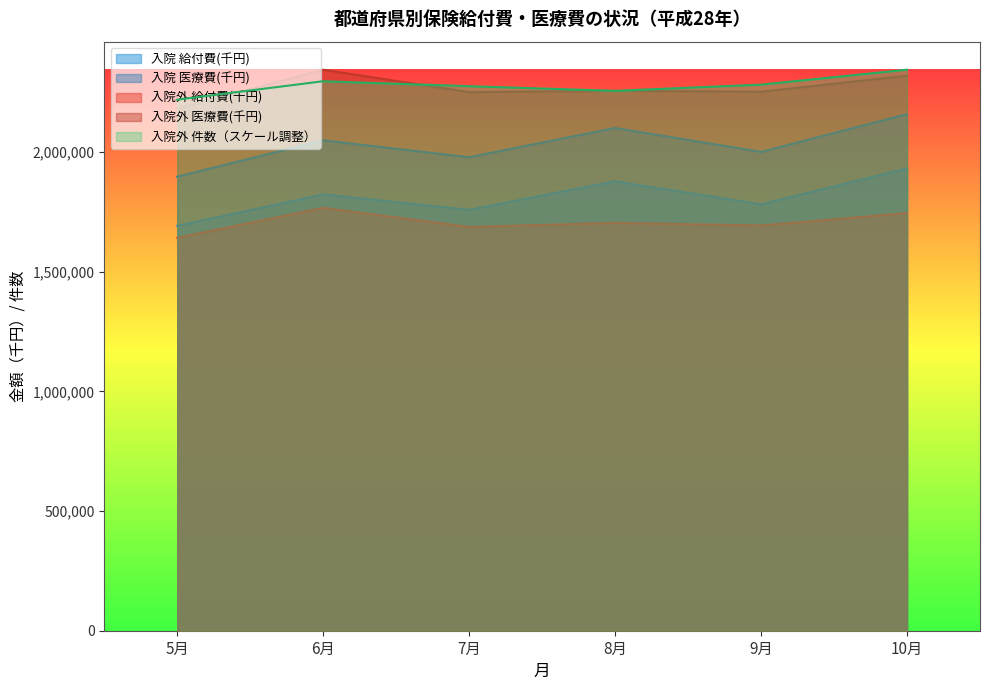

What is the difference between the highest and lowest values at 10月?

598771.7